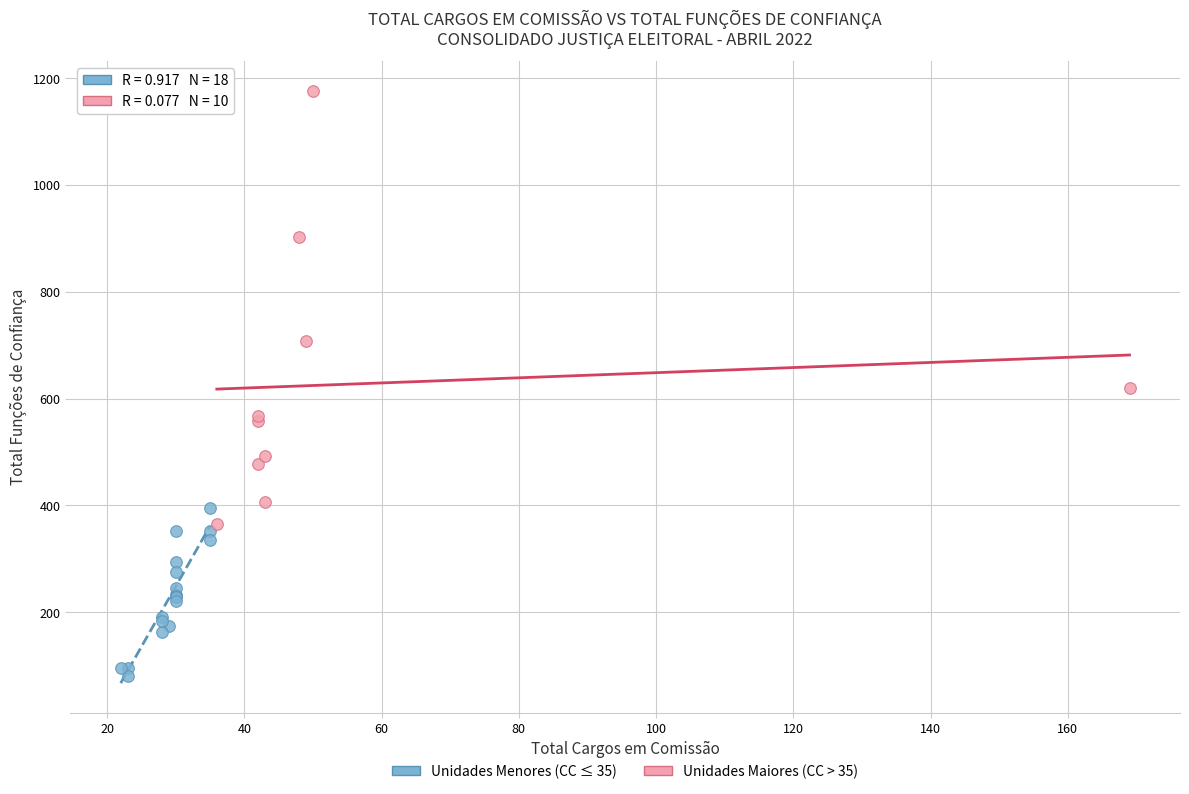

Which series has the widest spread of Y values?

Unidades Maiores (CC > 35)